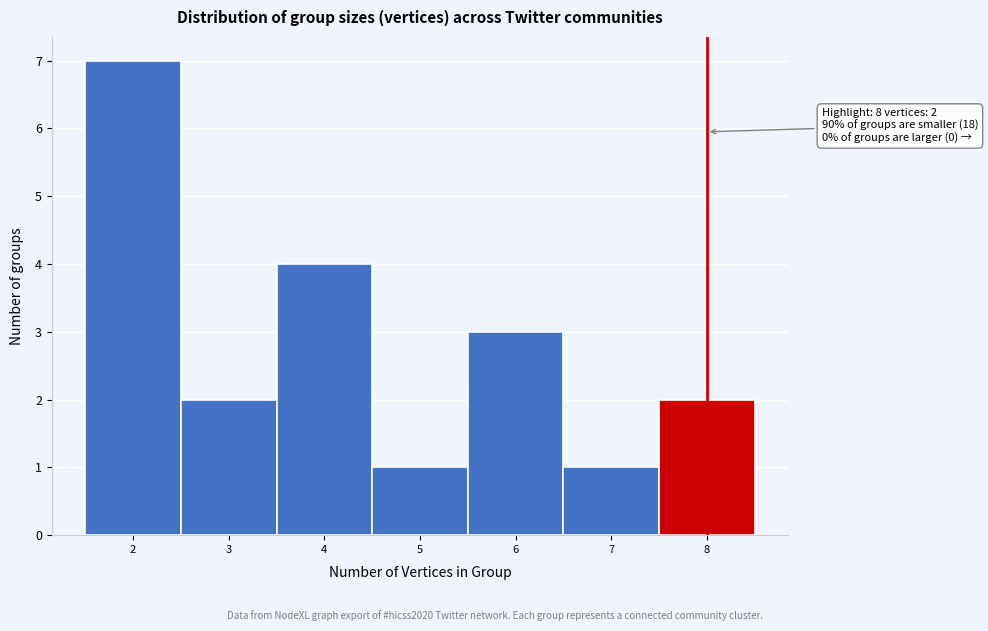

Over which range of the x-axis is the bar tallest?

1.5 to 2.5